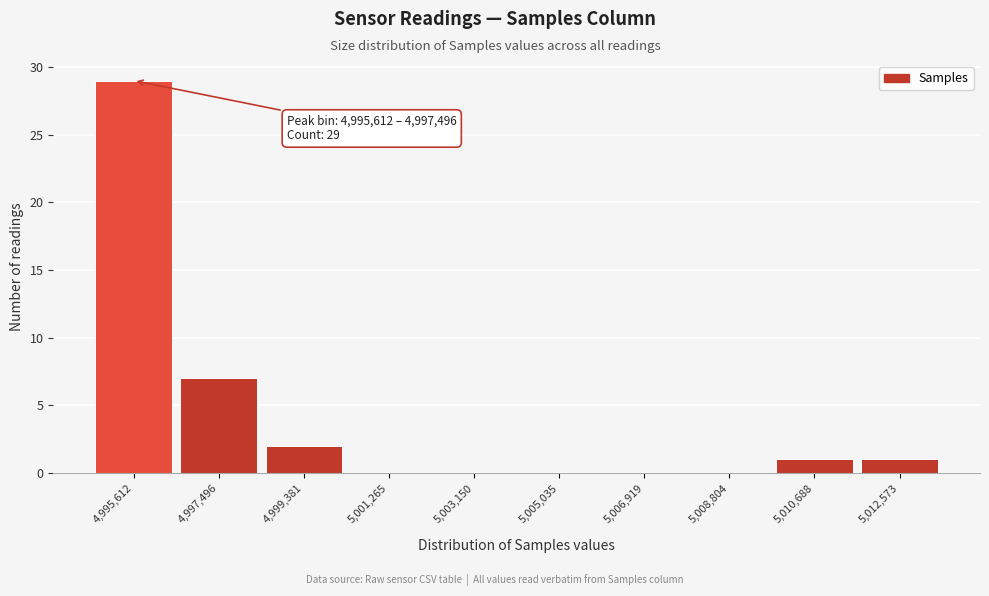

Reading left to right, extract all data points from this chart.

4,995,612=29	4,997,496=7	4,999,381=2	5,001,265=0	5,003,150=0	5,005,035=0	5,006,919=0	5,008,804=0	5,010,688=1	5,012,573=1